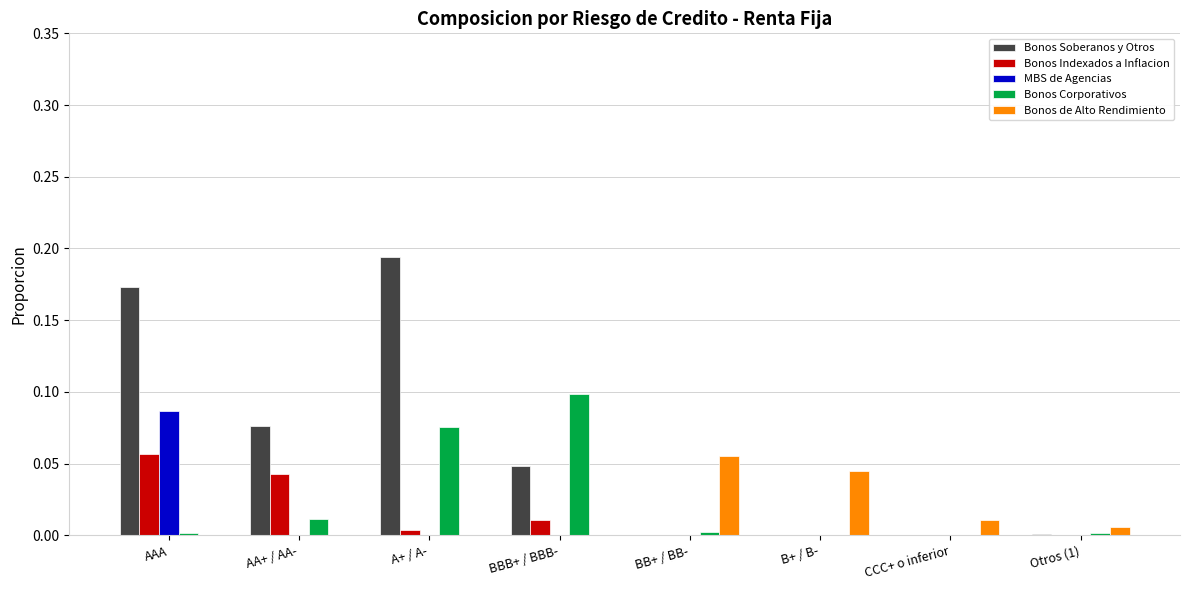

What is the sum of all Bonos Soberanos y Otros values?

0.5